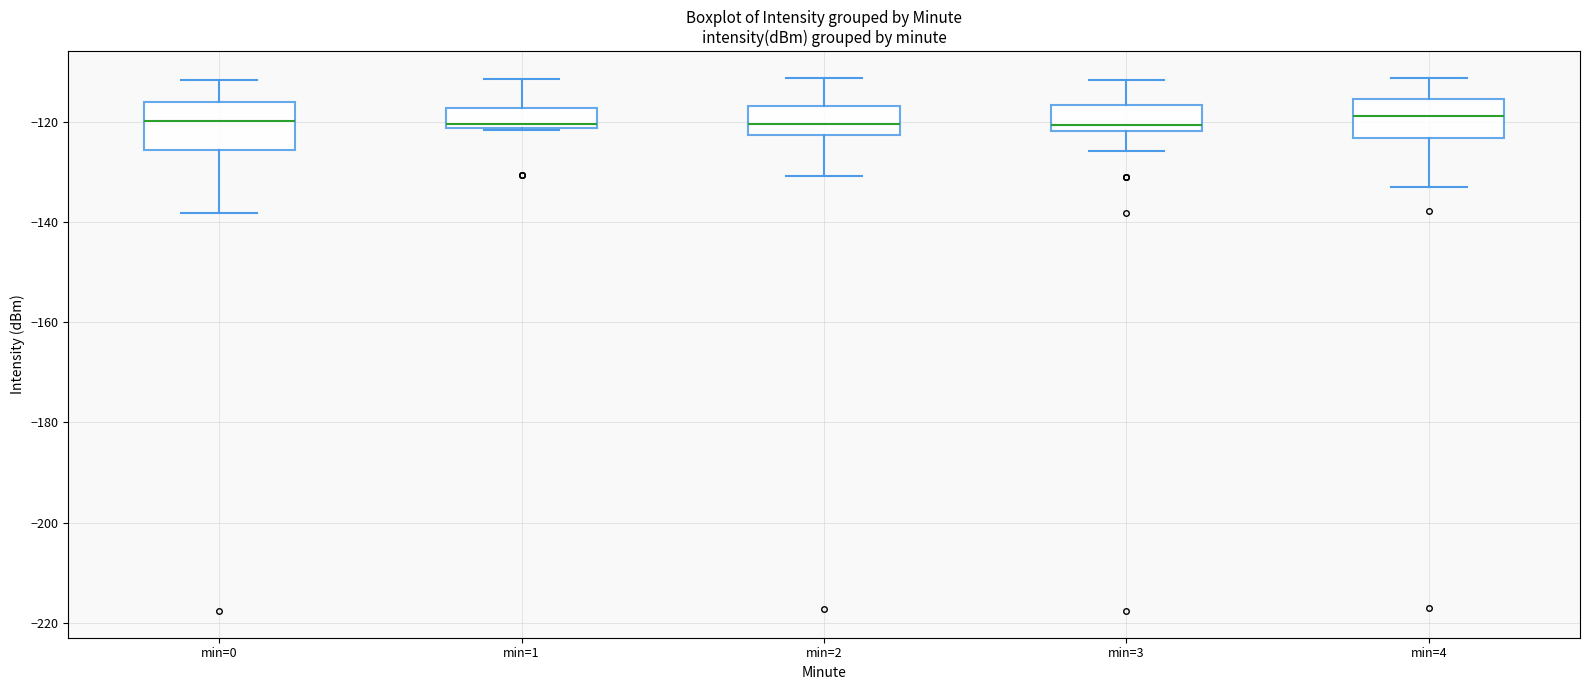

Where does the upper whisker of the box for min=1 end on the y-axis? The values are not printed on the chart, so give them approximately, as read against the axis.

-112